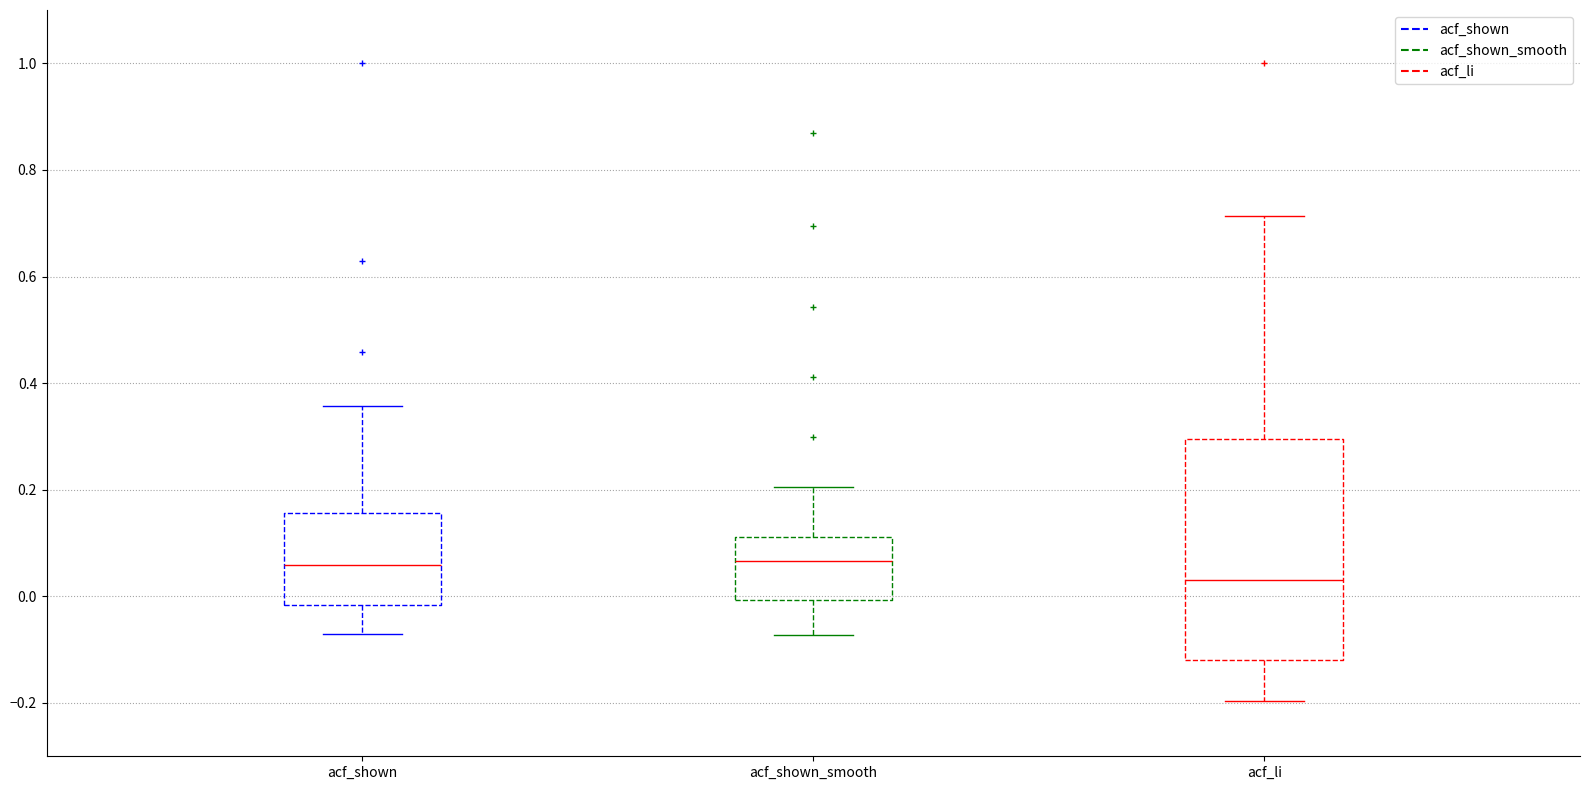

Reading left to right, read every box against the y-axis: the position of its median line, the range the box covers, and the ends of its whiskers. The values are not printed on the chart, so give them approximately, as read against the axis.

acf_shown: median 0.06, box -0.02 to 0.16, whiskers -0.08 to 0.36
acf_shown_smooth: median 0.06, box 0.00 to 0.12, whiskers -0.08 to 0.20
acf_li: median 0.04, box -0.12 to 0.30, whiskers -0.20 to 0.72